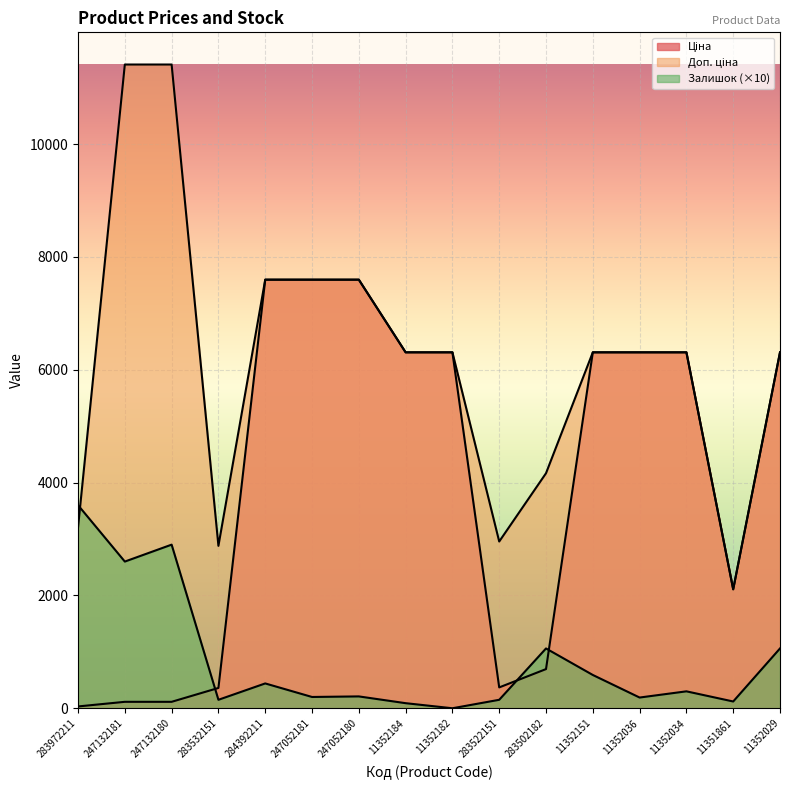

True or false: Залишок has a value of 407.7 at 11352034.

False